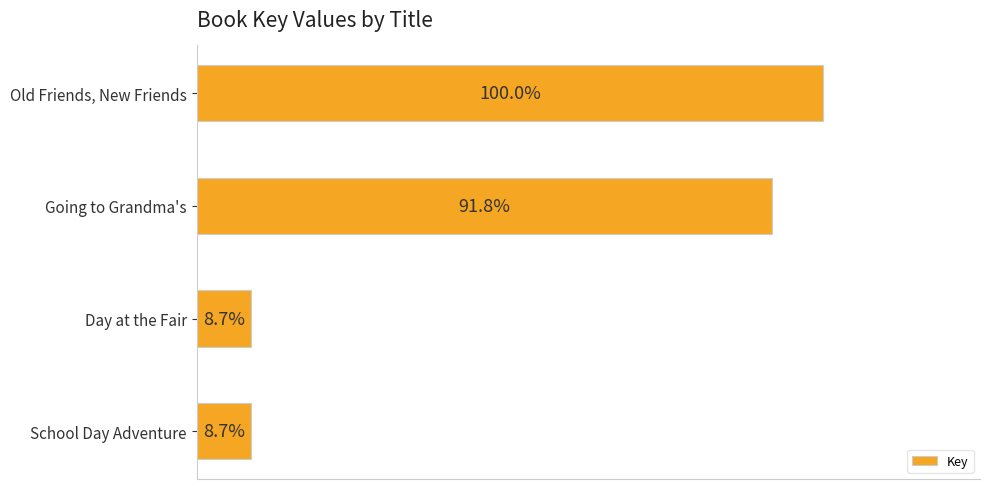

Does the chart contain any negative values?

No